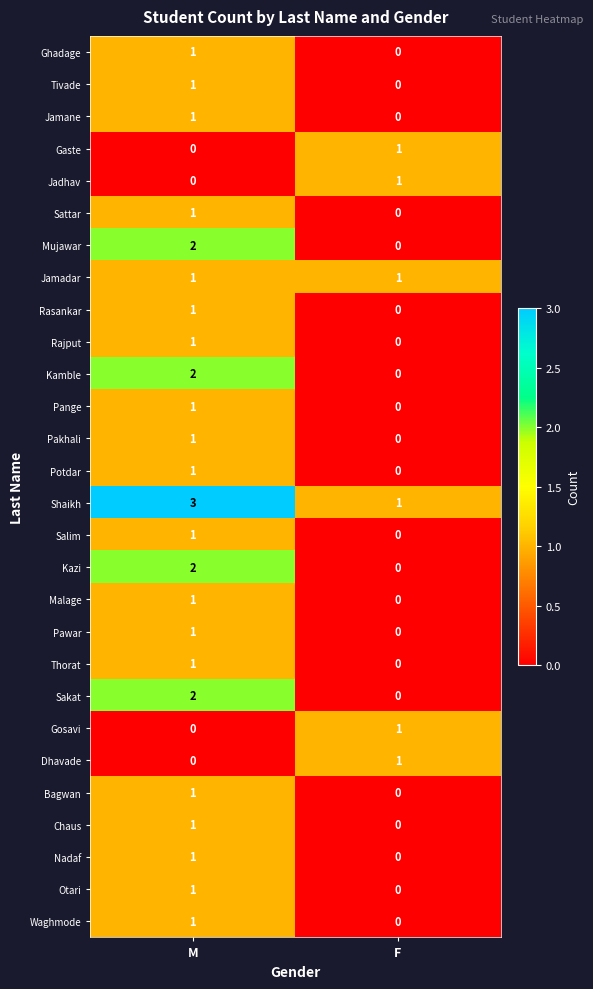

What is the spread (max minus min) of values at M?

3